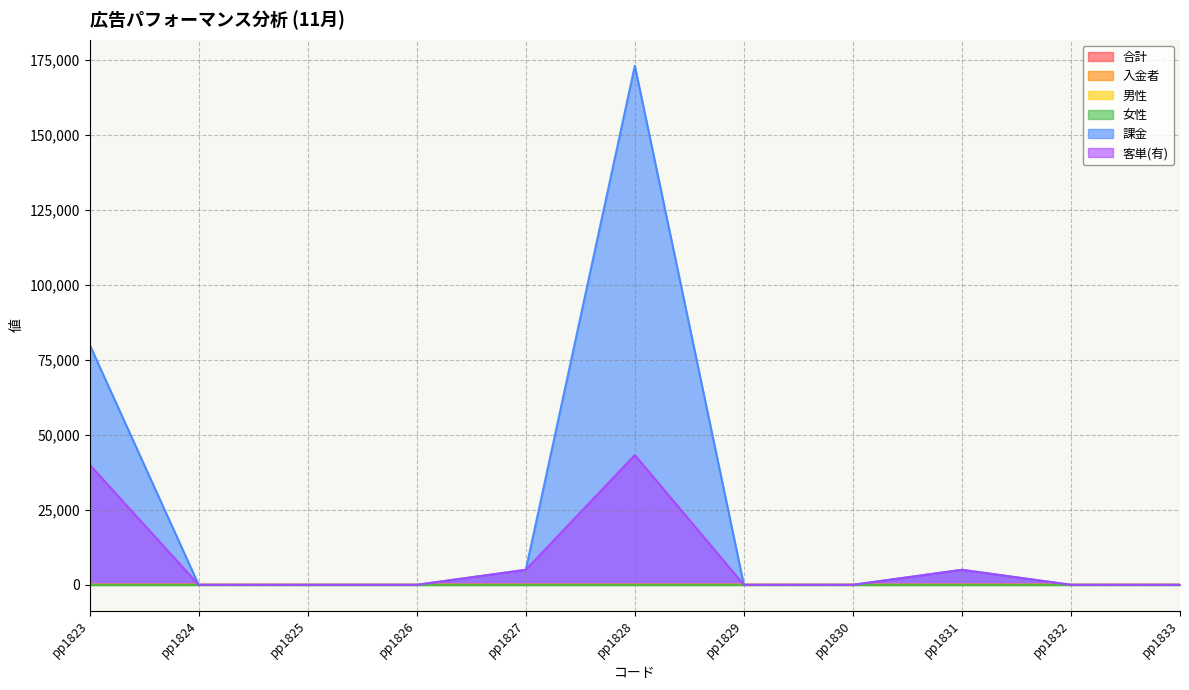

What is the difference between the second highest and second lowest values in the 客単(有) series?

40000